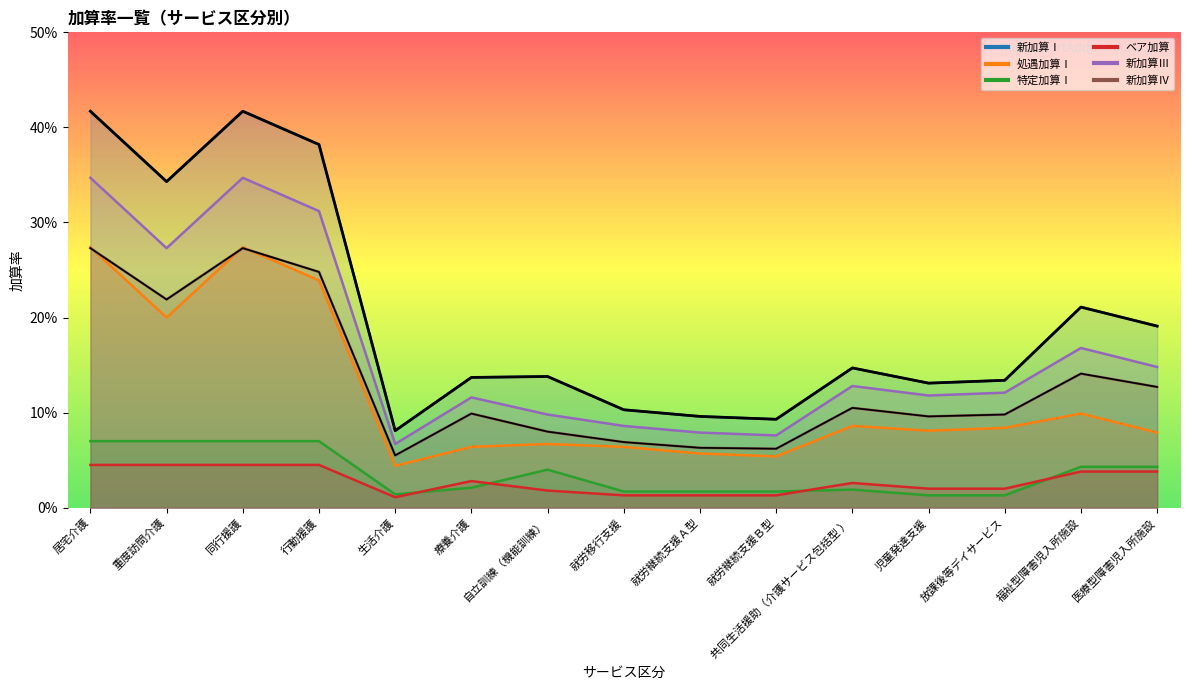

In 新加算Ⅰ, how many points are lower than both neighbors (excluding endpoints)?

4